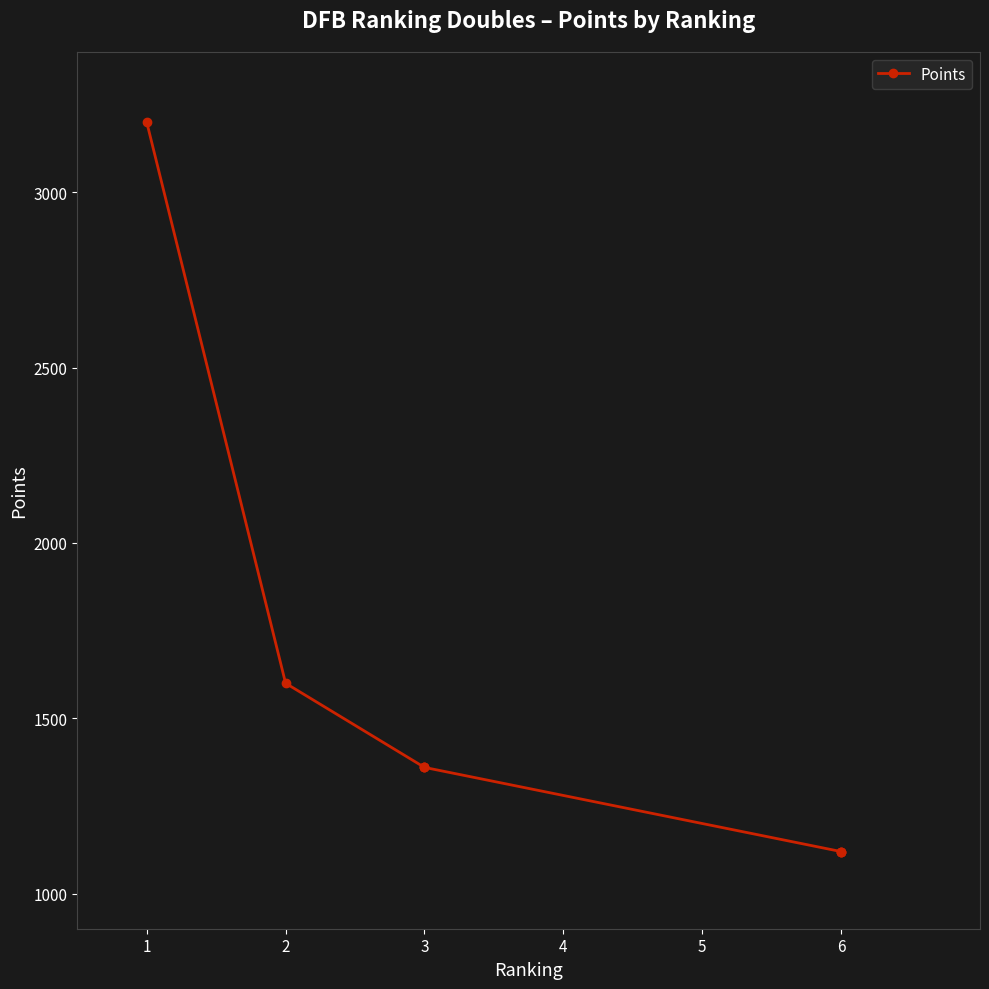

What is the minimum value shown in the chart?

1120